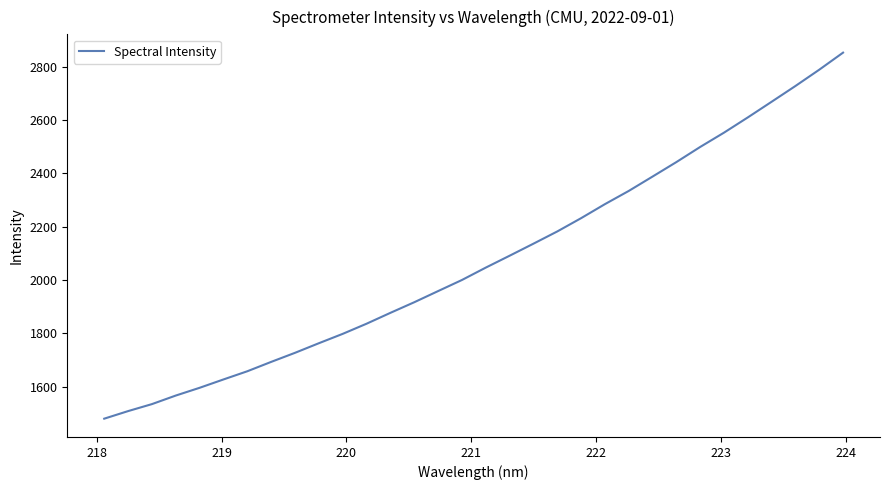

What is the minimum value shown in the chart?

1480.3